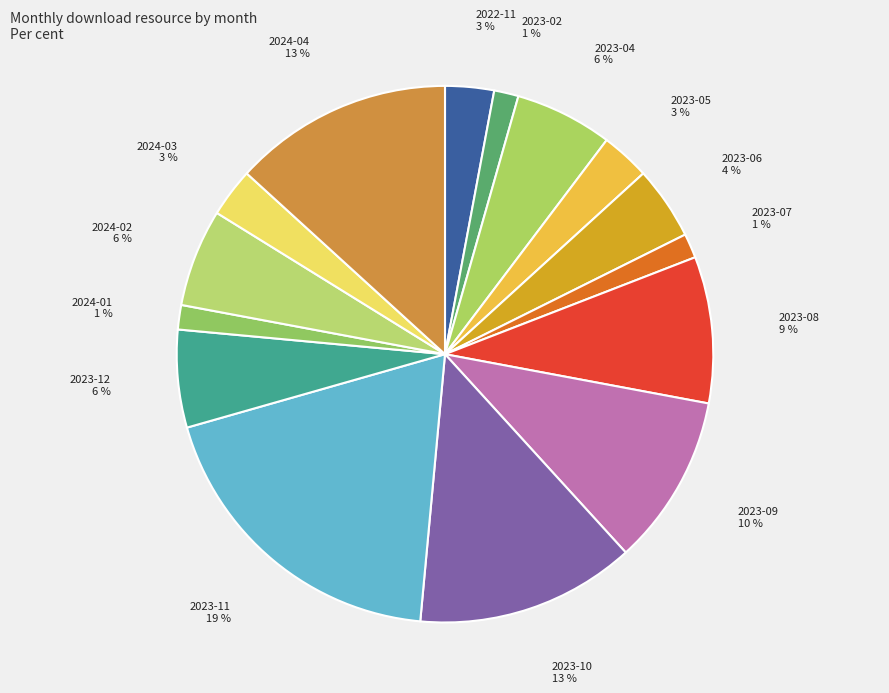

What is the largest slice in the pie chart?

2023-11